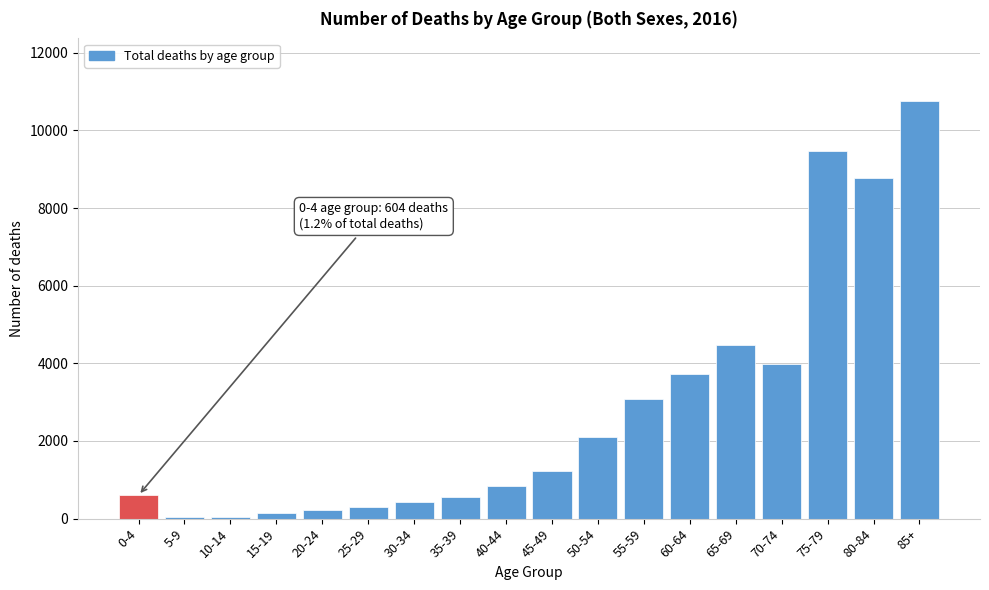

What is the maximum value shown in the chart?

10756